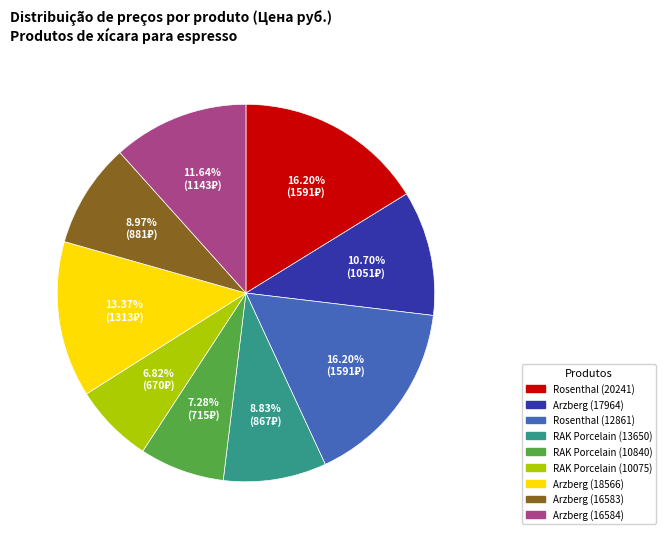

To the nearest percent, what percentage of the pie is Rosenthal (12861)?

16%